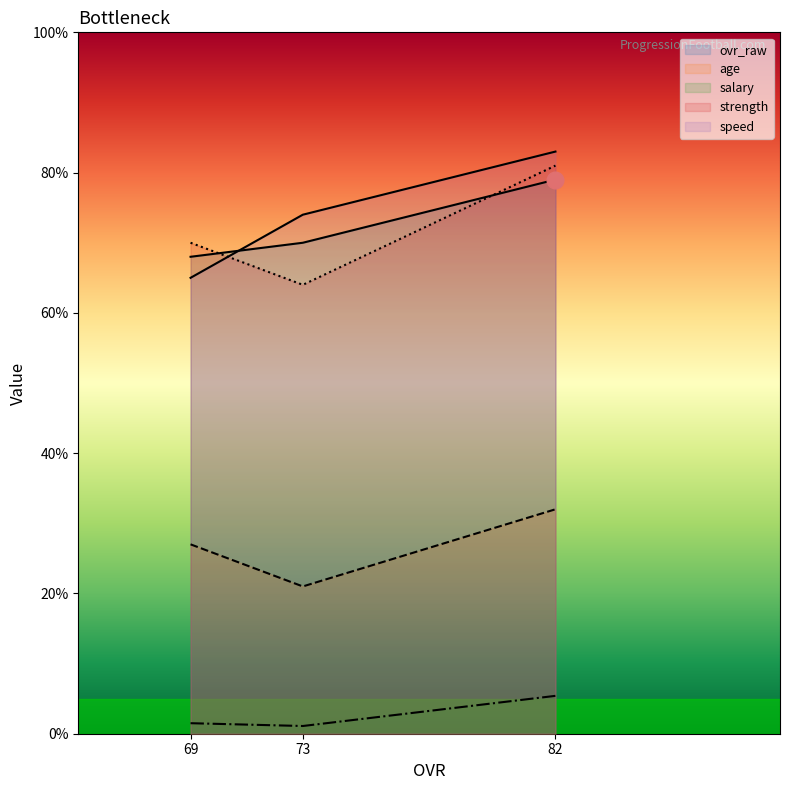

Where is age nearest to the value 26?

69